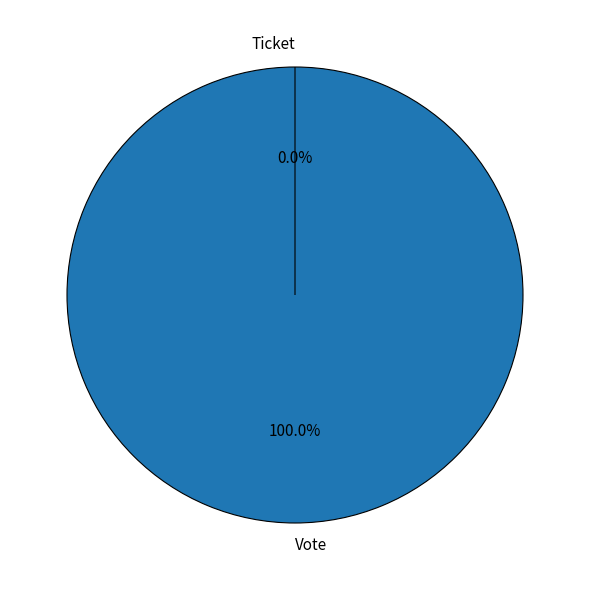

Which category has the biggest portion of the pie?

Vote